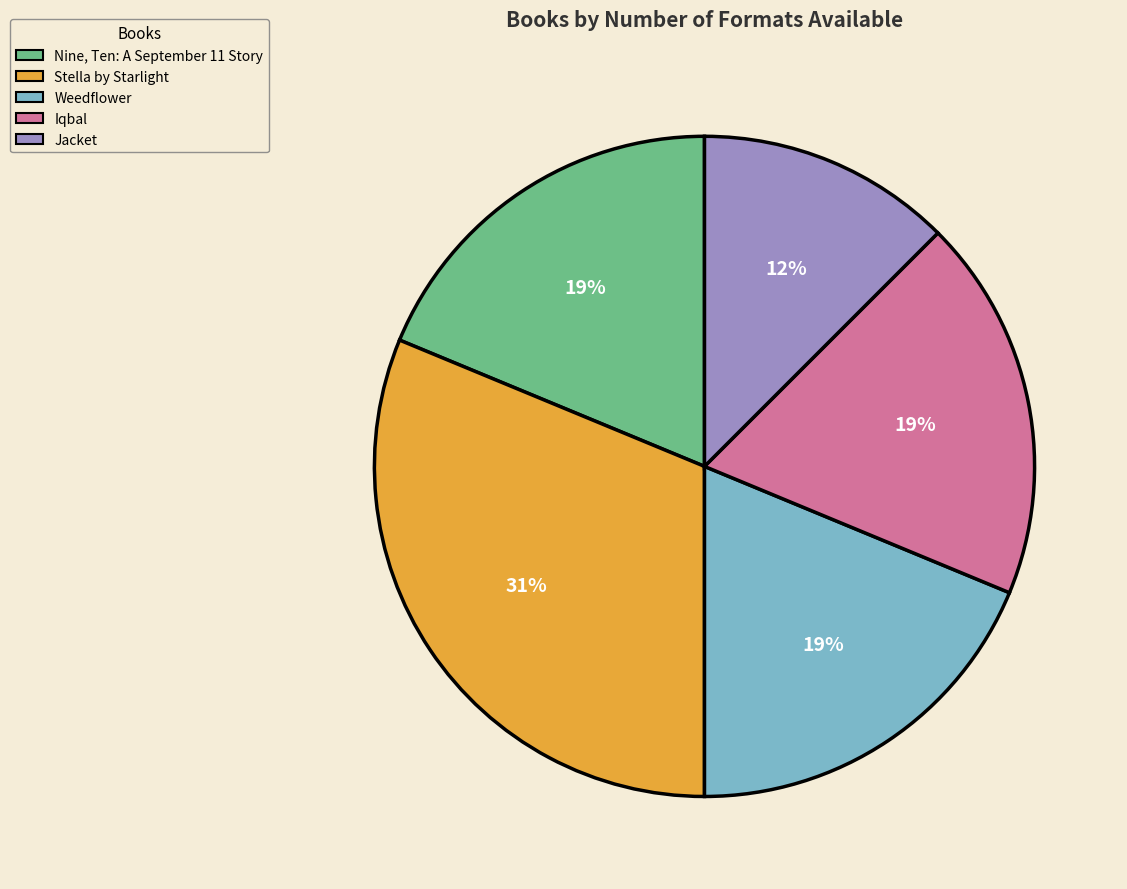

Is there a majority slice in this chart?

No